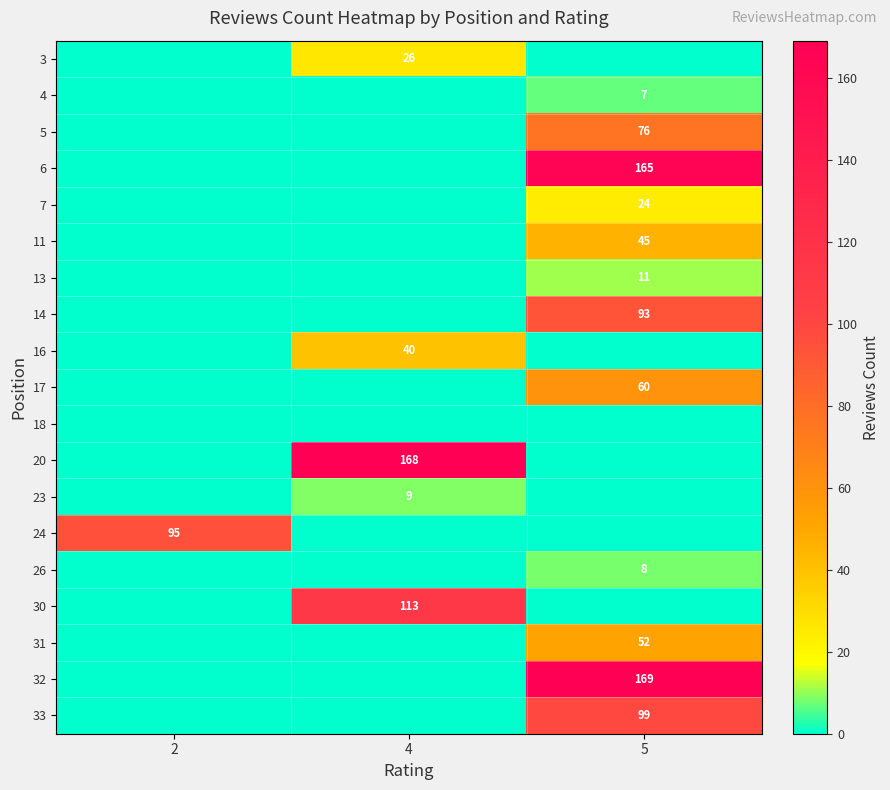

The 23 series shows 9 at 4. True or false?

True